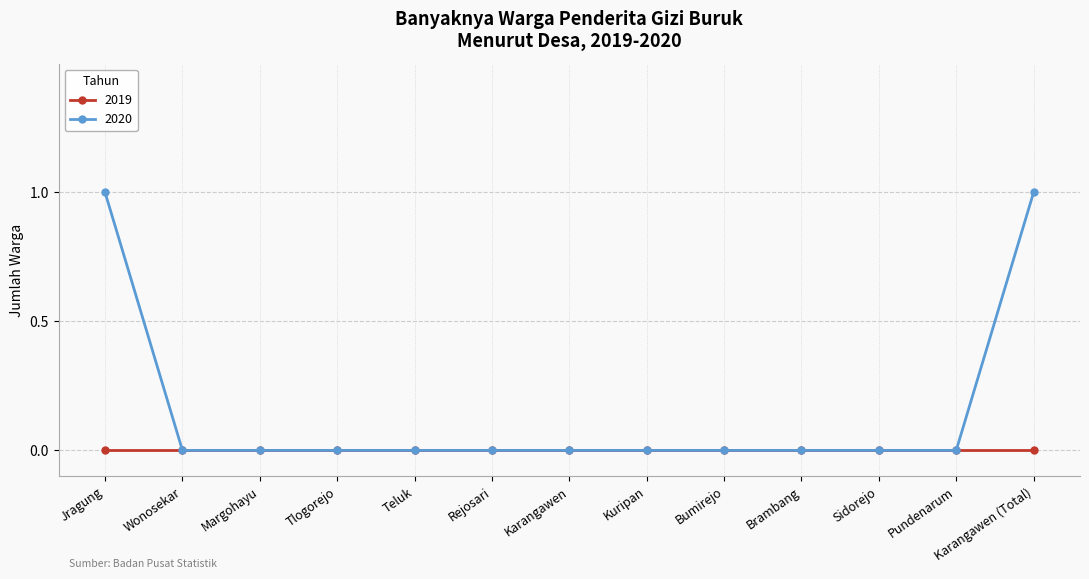

List the series in order of their overall mean, lowest first.

2019, 2020